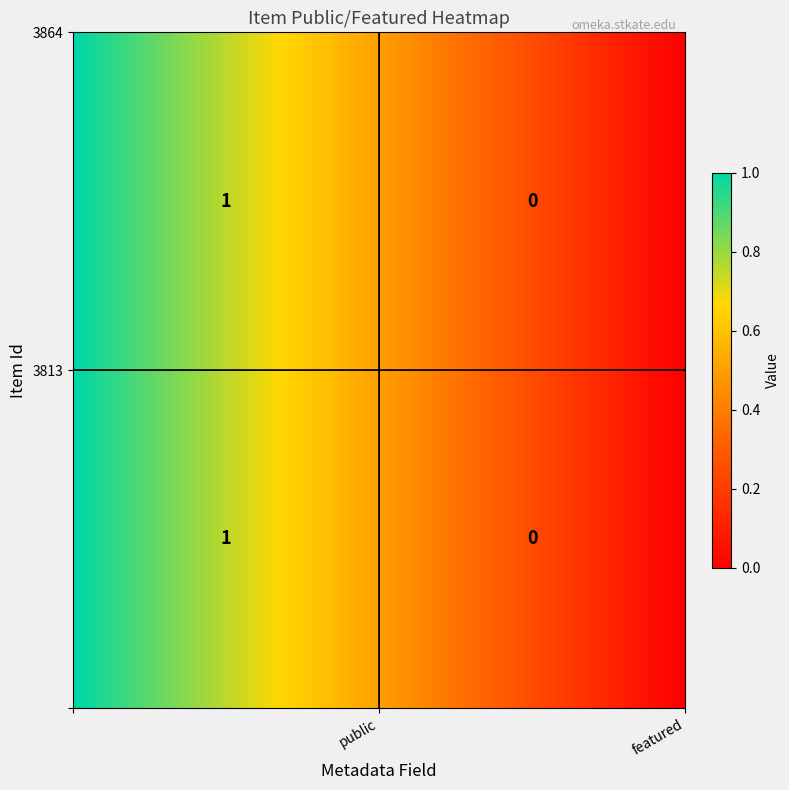

At public, list the series in order from largest to smallest.

3813, 3864